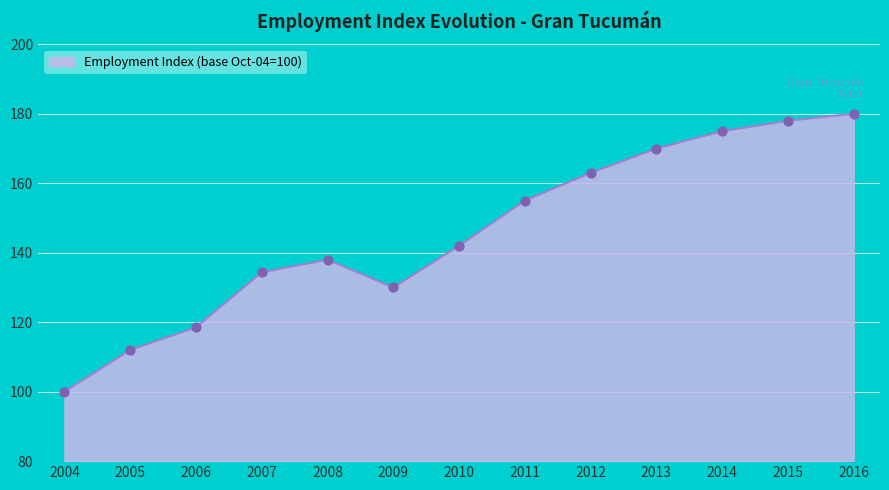

What is the change in value from 2005 to 2008?

+26.0